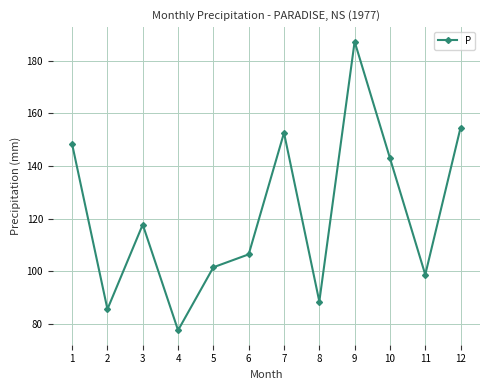

Between 2 and 9, which is larger?

9